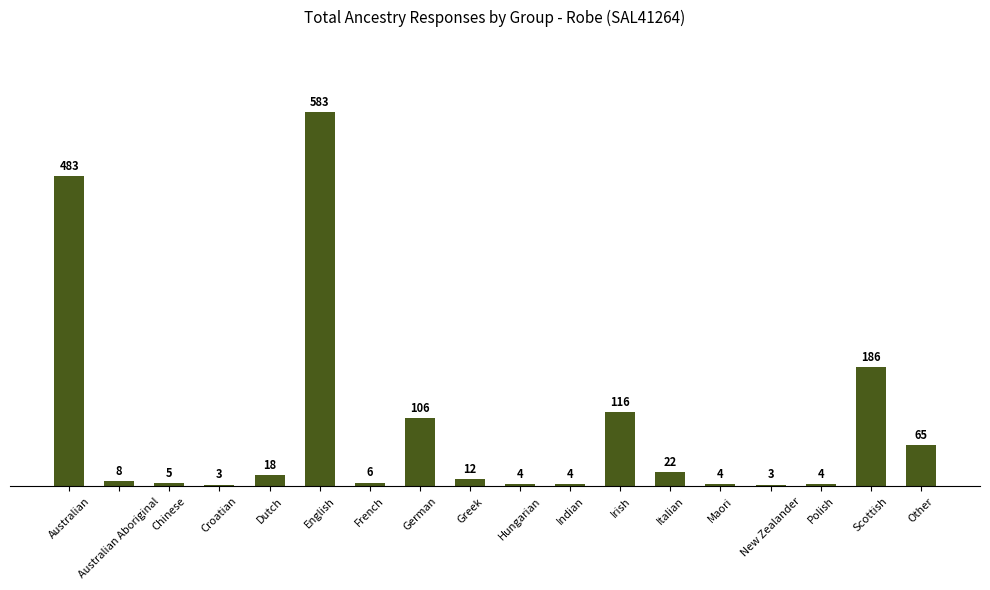

What value does the data have at Dutch?

18